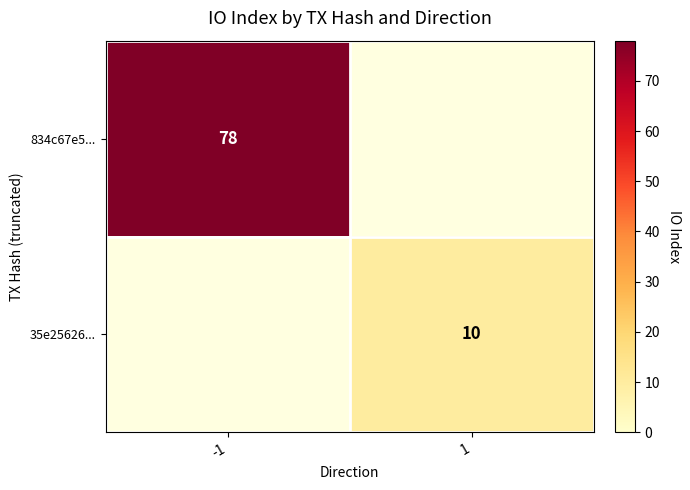

True or false: 35e25626... has a value of 10 at 1.

True